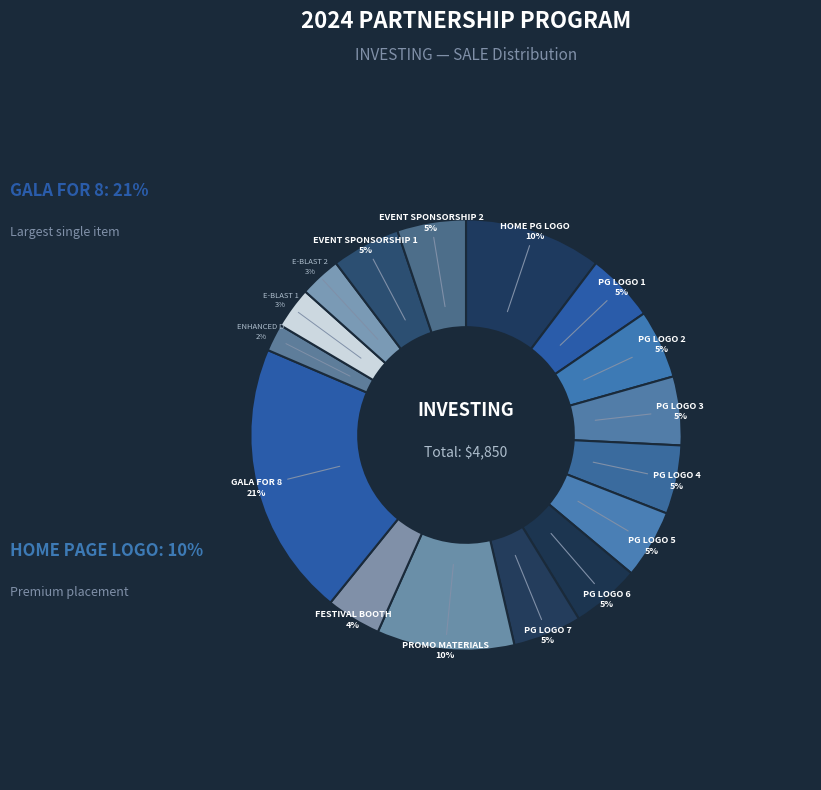

How many slices are in this pie chart?

16